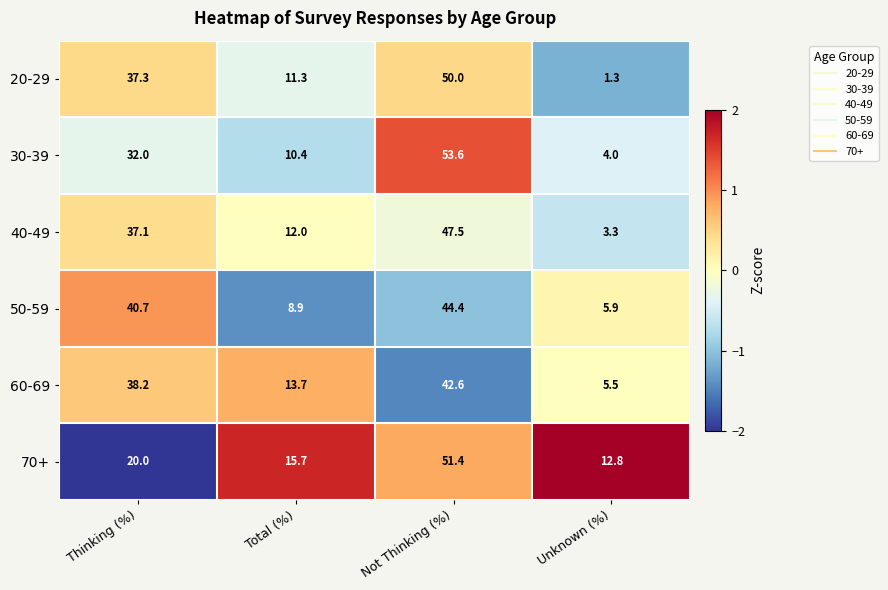

Is the value of 30-39 at Not Thinking (%) greater than the value of 20-29 at Not Thinking (%)?

Yes